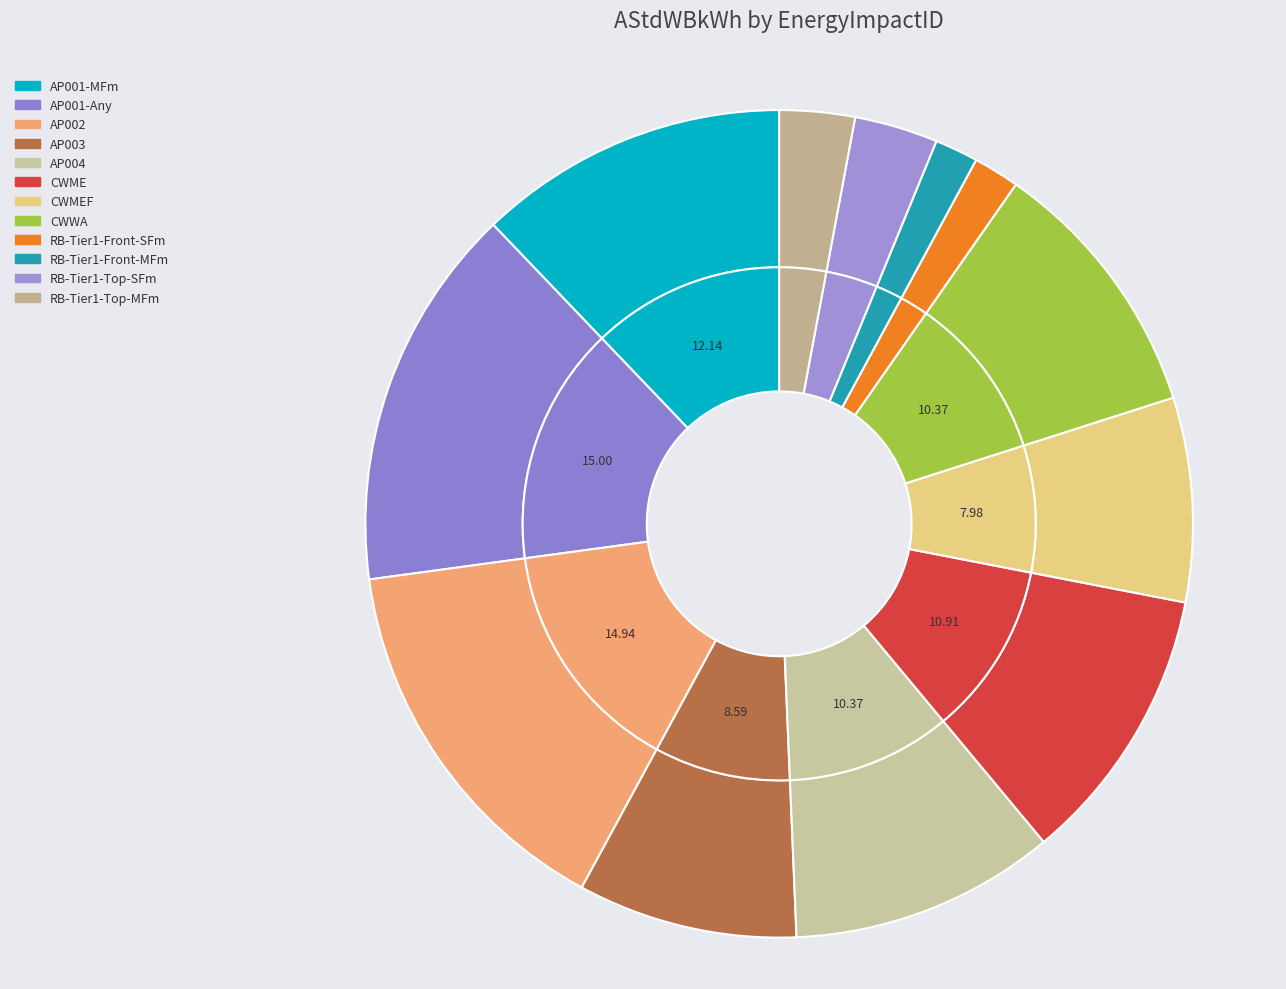

Combined, do AP001-Any and AP001-MFm account for over 50%?

No